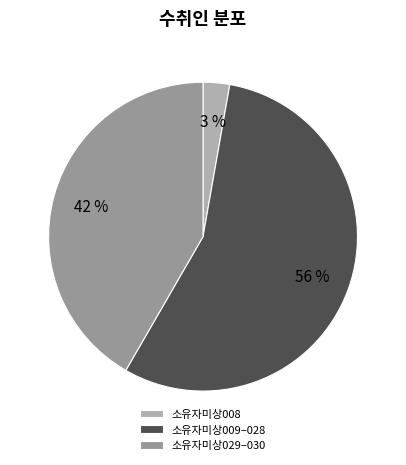

What is the largest slice in the pie chart?

소유자미상009–028